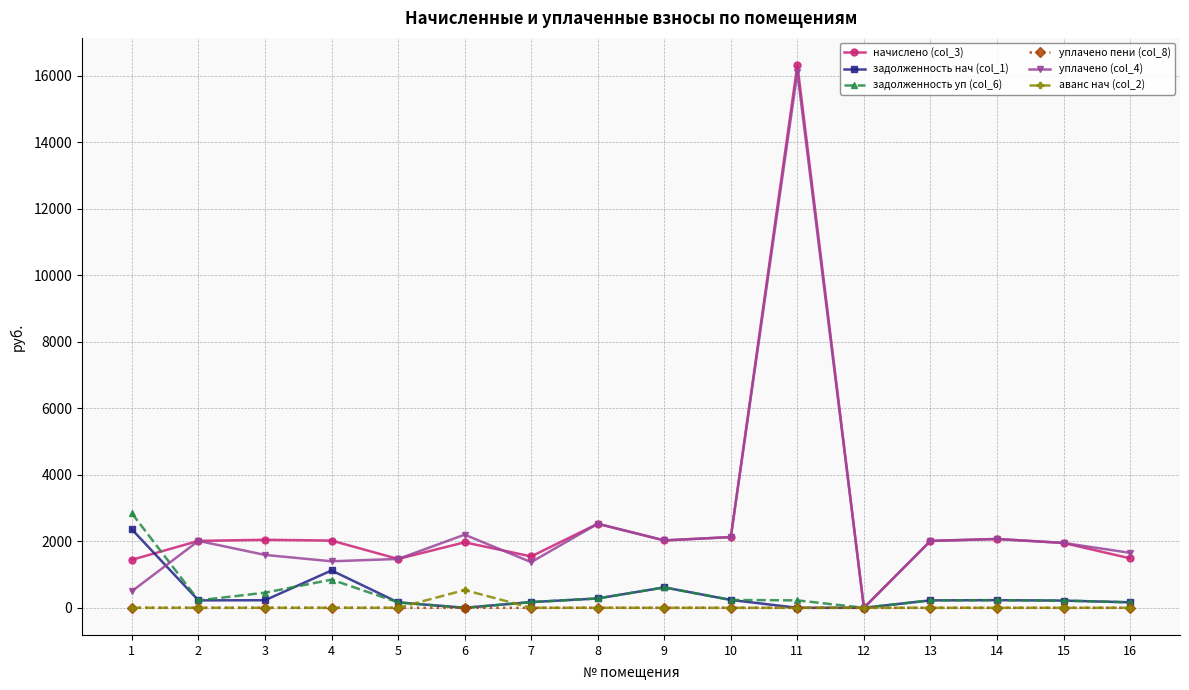

What are all the series names shown in the legend?

начислено (col_3), задолженность нач (col_1), задолженность уп (col_6), уплачено пени (col_8), уплачено (col_4), аванс нач (col_2)